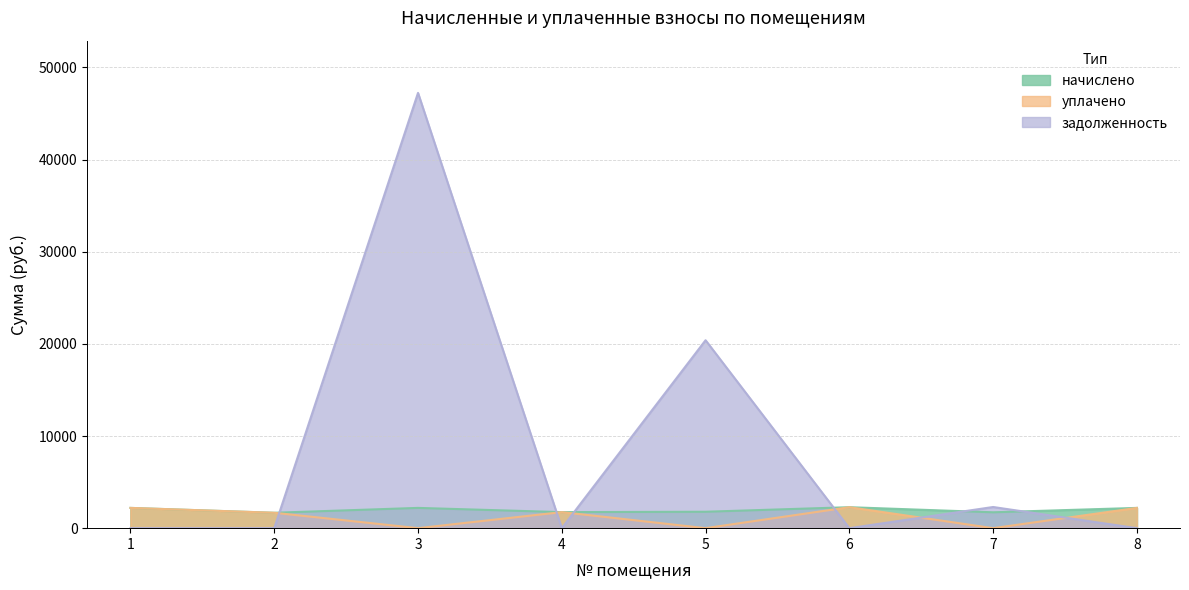

Reading right to left, transcribe all the data shown in this chart.

начислено: 8=2199.6	7=1723.0	6=2276.6	5=1781.7	4=1741.3	3=2199.6	2=1671.7	1=2199.6
уплачено: 8=2199.6	7=0.0	6=2276.6	5=0.0	4=1741.3	3=0.0	2=1671.7	1=2199.6
задолженность: 8=0.0	7=2297.4	6=0.0	5=20393.5	4=0.0	3=47227.2	2=0.0	1=0.0